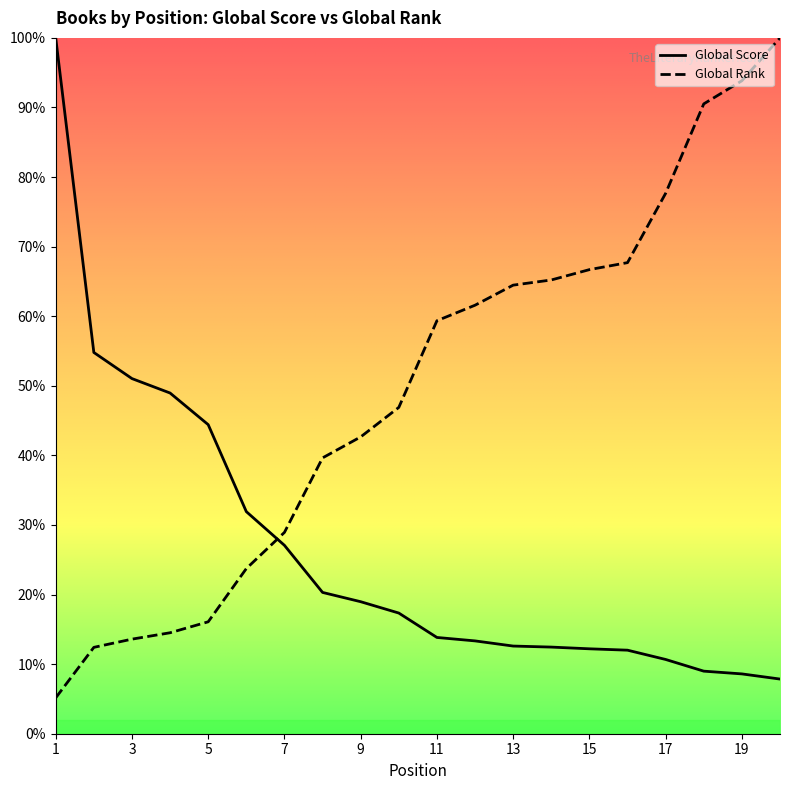

Reading right to left, what are all the values shown in this chart?

Global Score: 7.9	8.6	9.0	10.7	12.0	12.2	12.5	12.6	13.3	13.8	17.3	19.0	20.3	27.1	31.9	44.4	49.0	51.0	54.8	100.0
Global Rank: 100.0	93.8	90.5	77.7	67.7	66.7	65.2	64.5	61.6	59.4	46.9	42.7	39.6	28.9	23.7	16.1	14.5	13.6	12.4	5.2